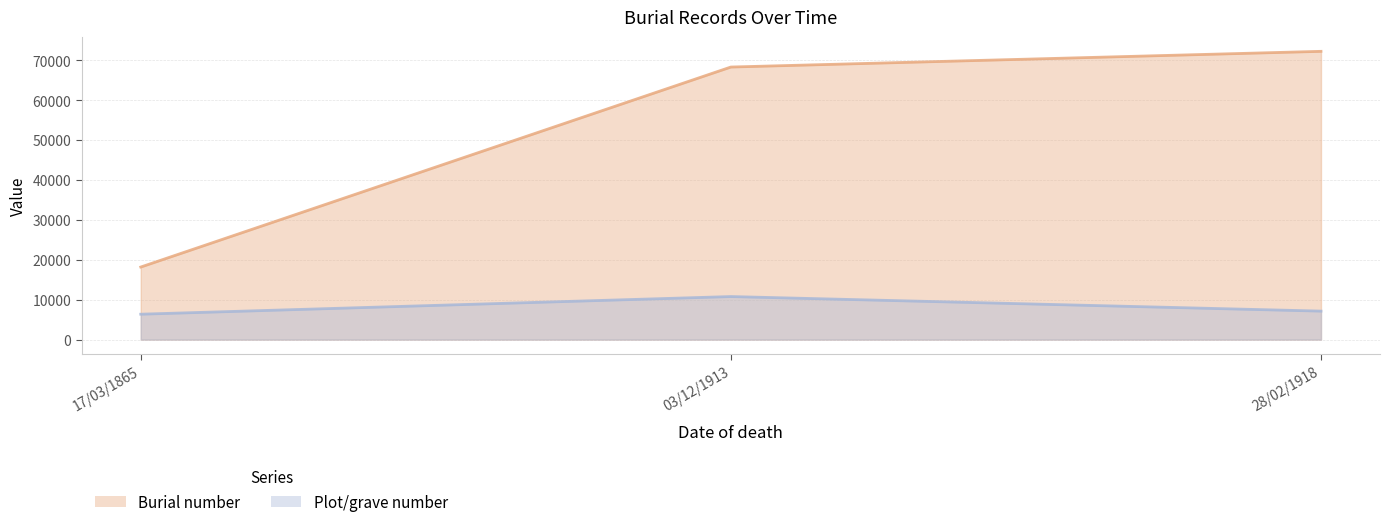

What value does the Plot/grave number series have at 03/12/1913?

10787